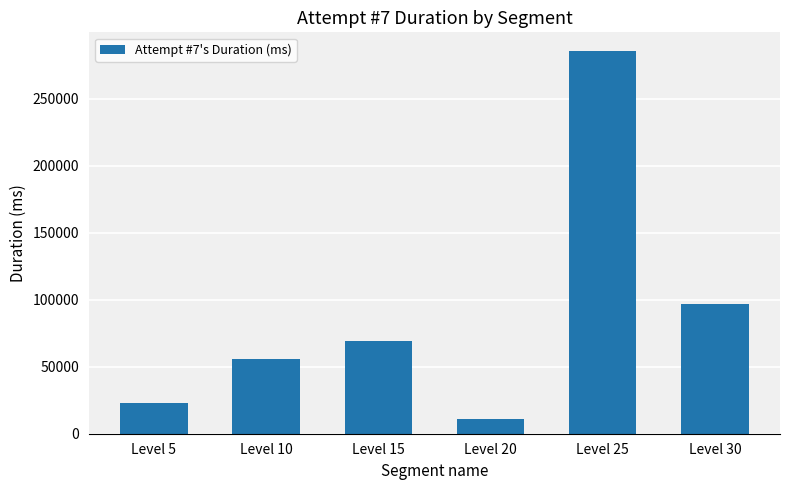

Does the chart contain any negative values?

No